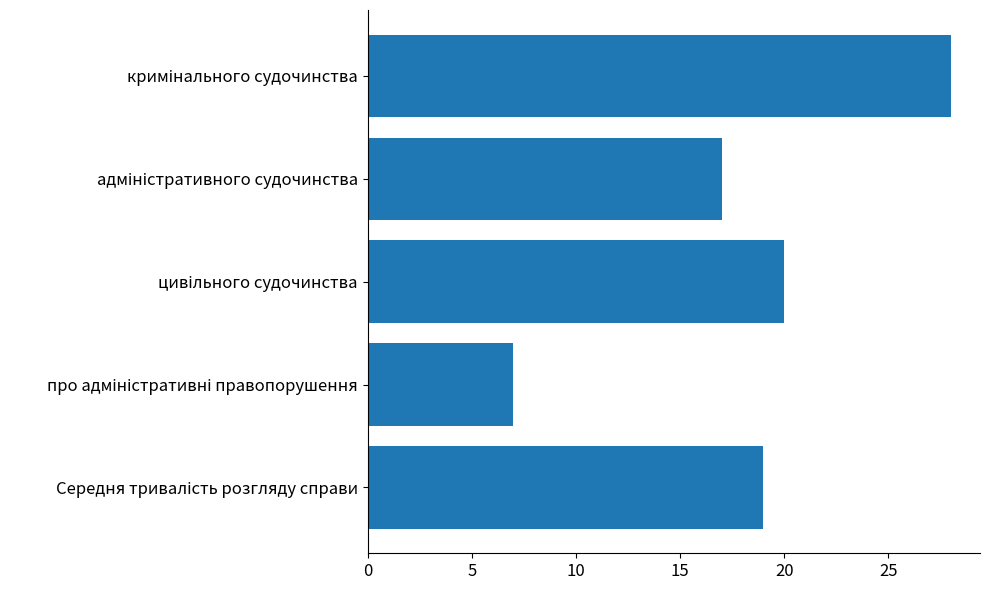

Reading top to bottom, transcribe all the data shown in this chart.

28	17	20	7	19